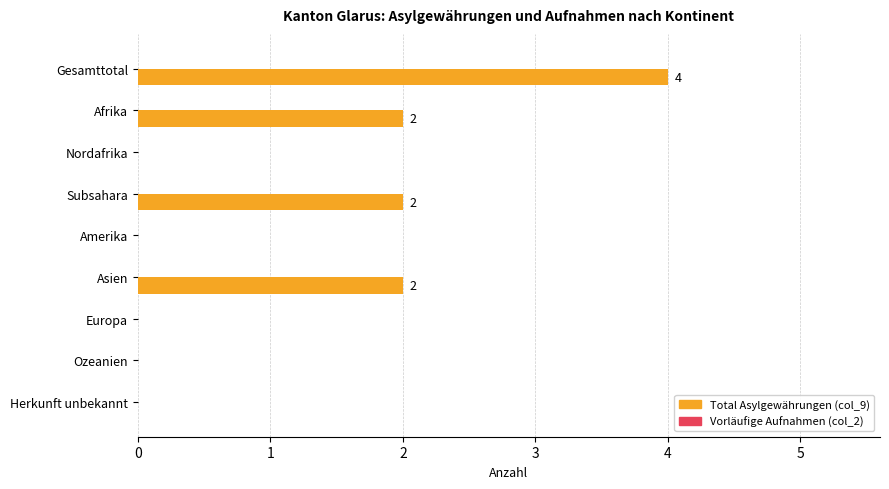

Is it true that the value at Afrika is 1?

False